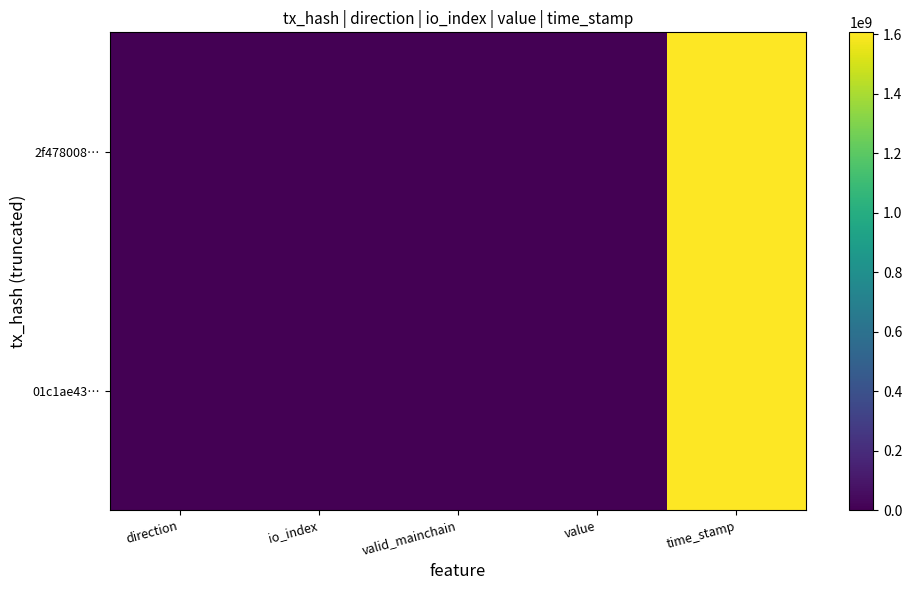

Count the number of data series in this chart.

2